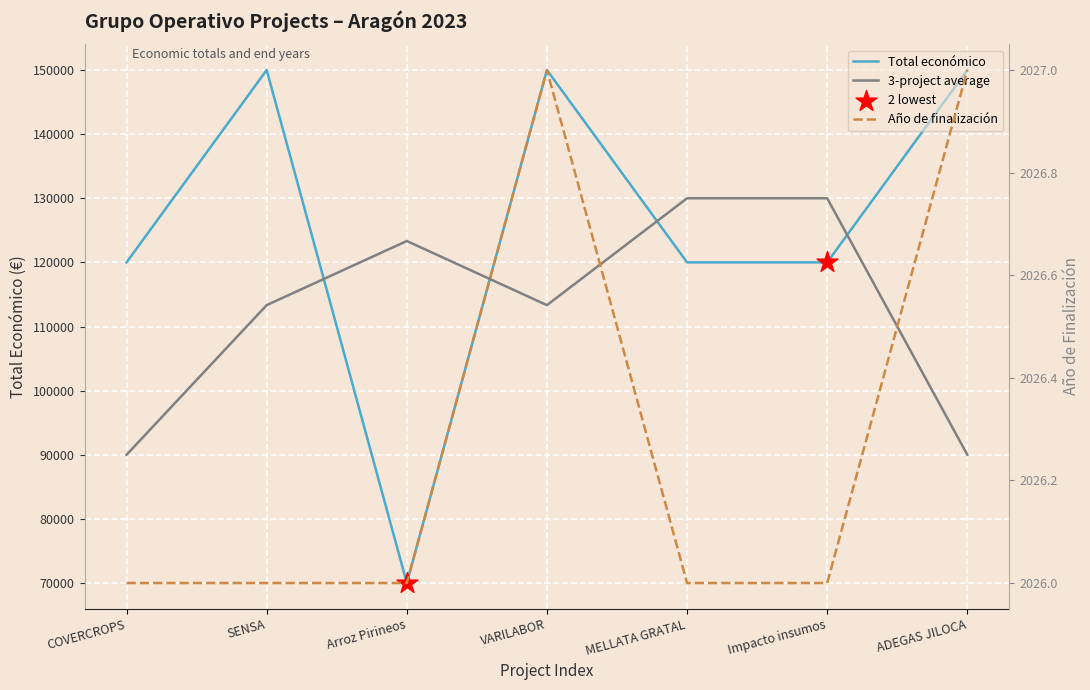

Which series has the largest total across all categories?

Total económico